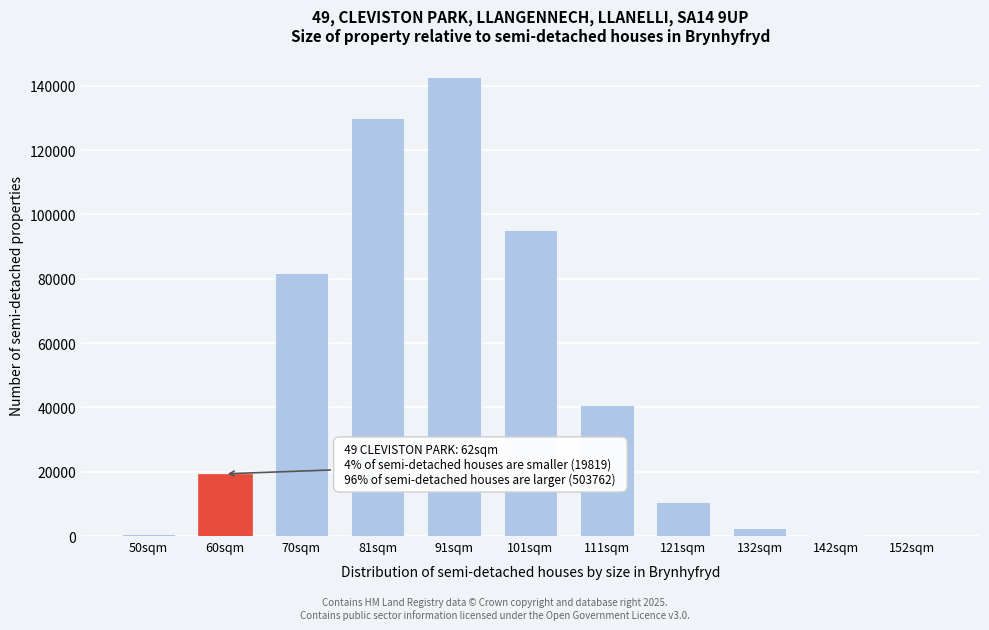

The value at 121sqm is 10668. True or false?

True